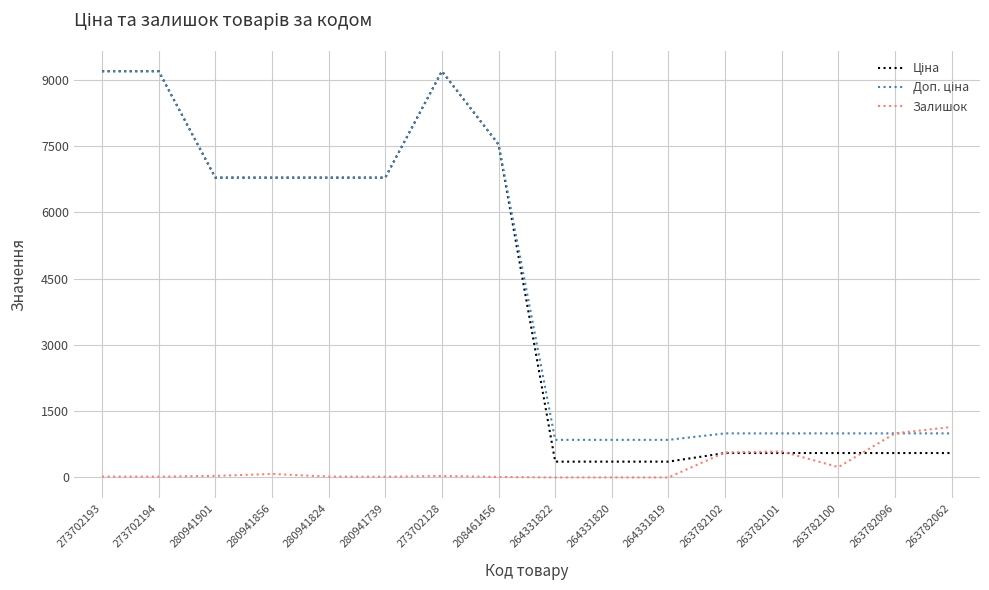

What is the spread (max minus min) of values at 264331819?

851.0